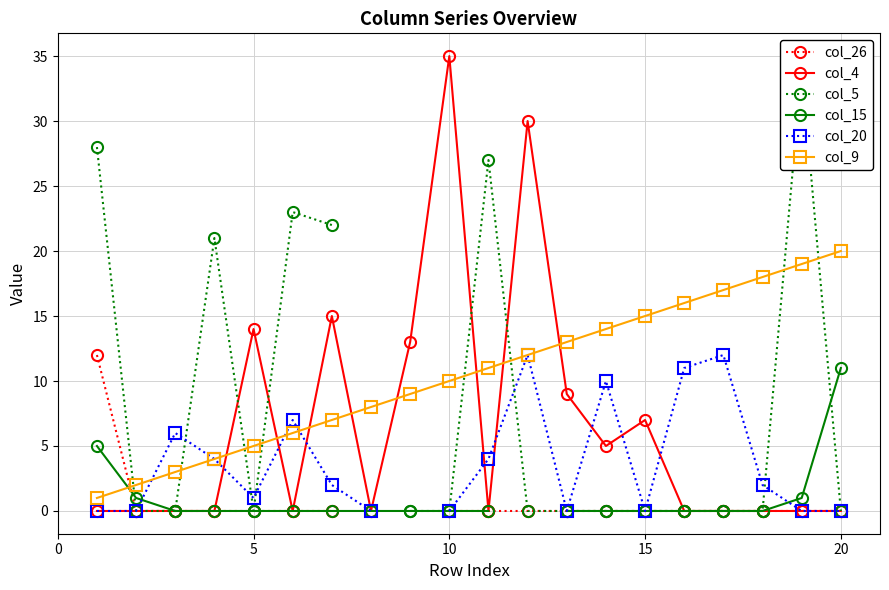

Does the chart have visible grid lines?

Yes